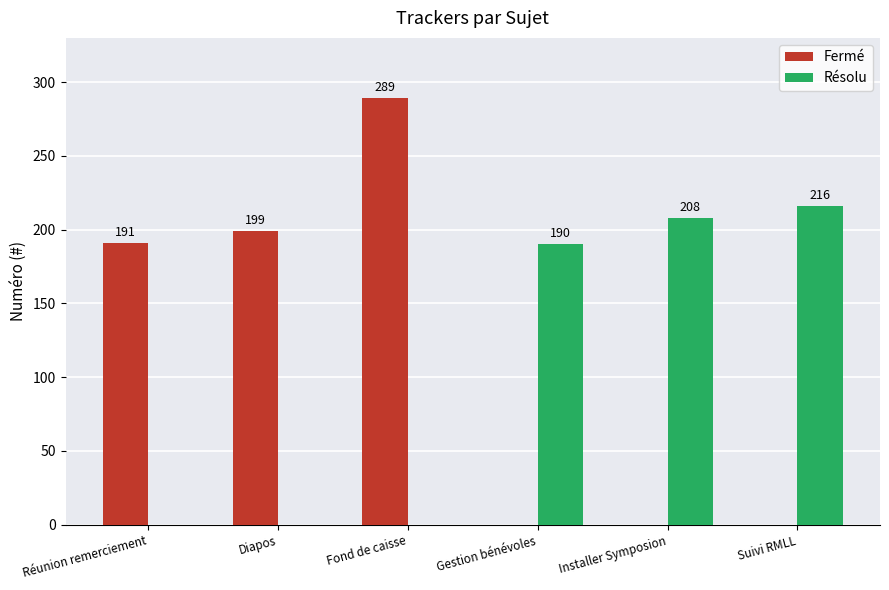

What is the difference between the Fermé values at Suivi RMLL and Réunion remerciement?

191